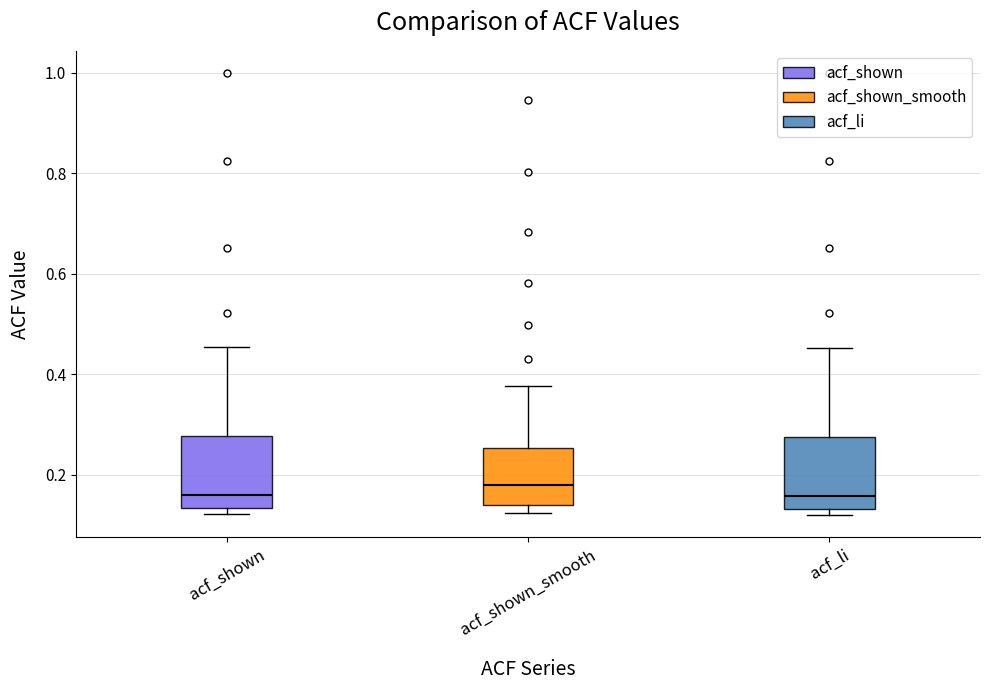

Where does the upper whisker of the box for acf_li end on the y-axis? The values are not printed on the chart, so give them approximately, as read against the axis.

0.46